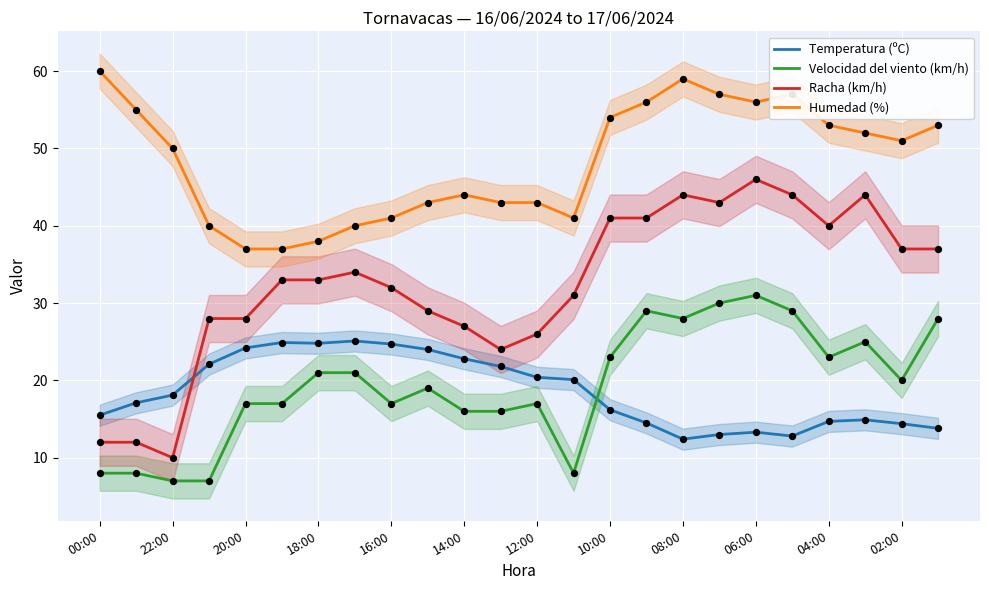

Is the value of Temperatura (ºC) at 14:00 greater than the value of Velocidad del viento (km/h) at 20:00?

Yes